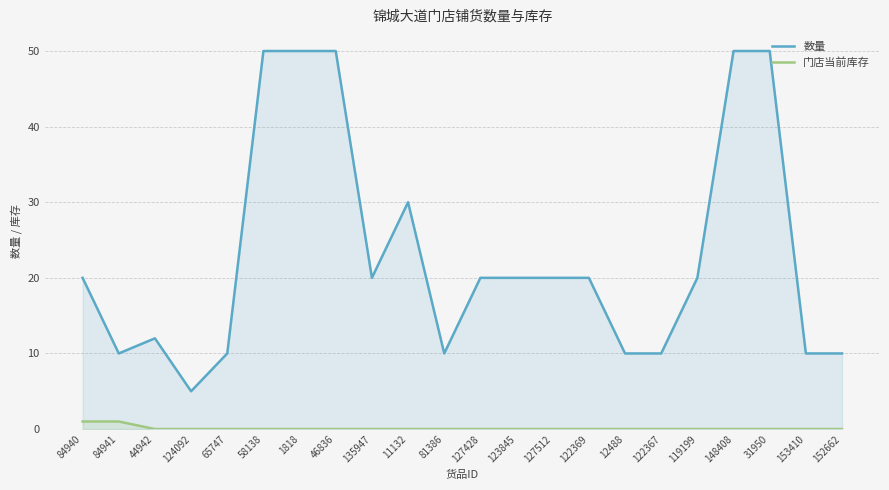

What is the maximum value shown in the chart?

50